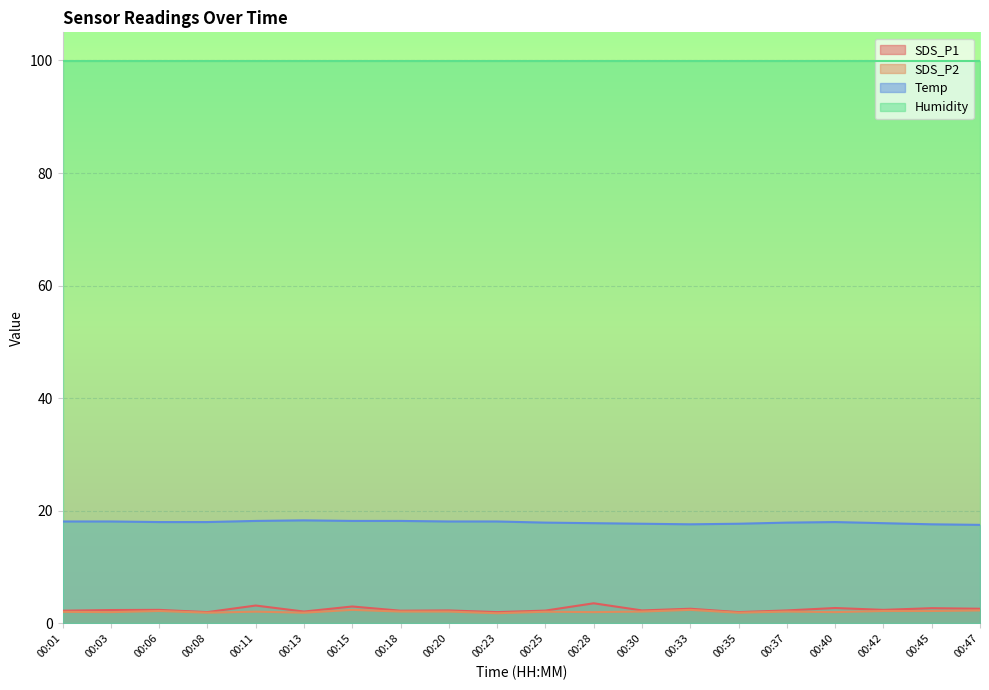

How many lines are shown in the chart?

4